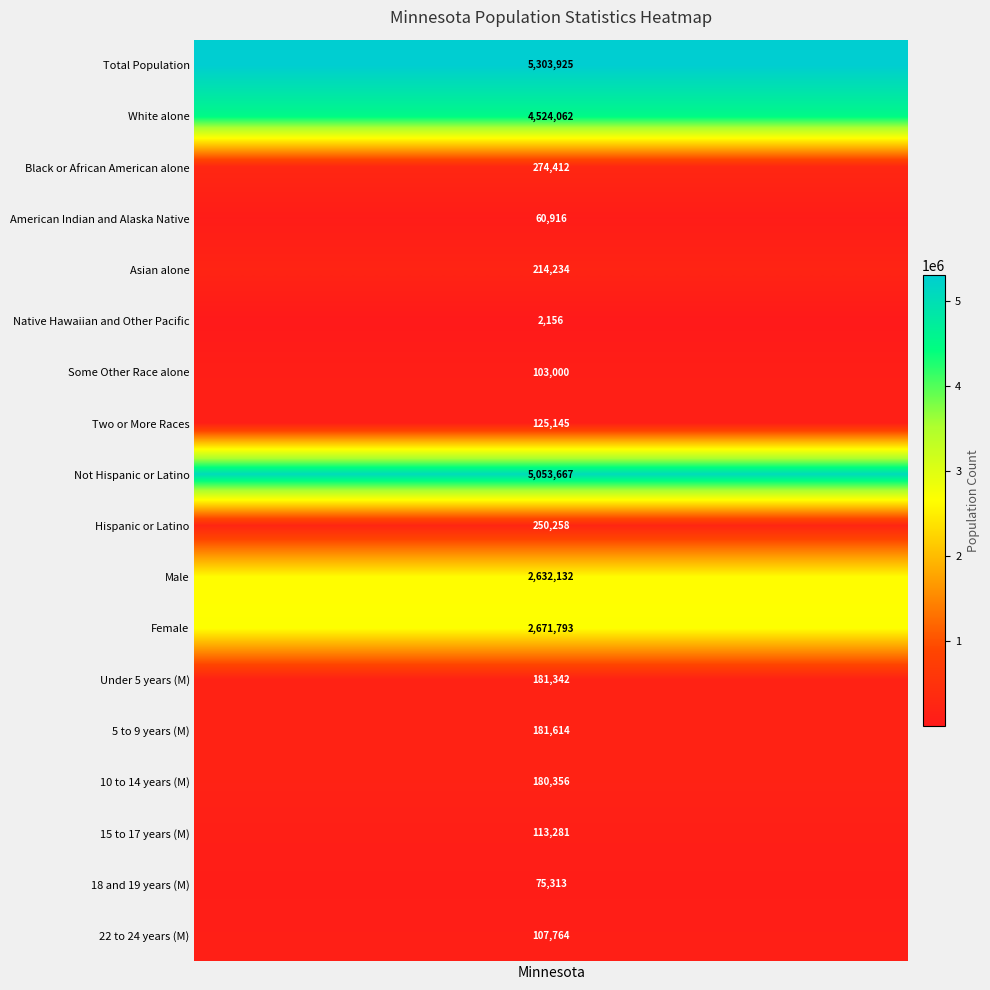

The value of Total Population at 1 is -3153488. True or false?

False